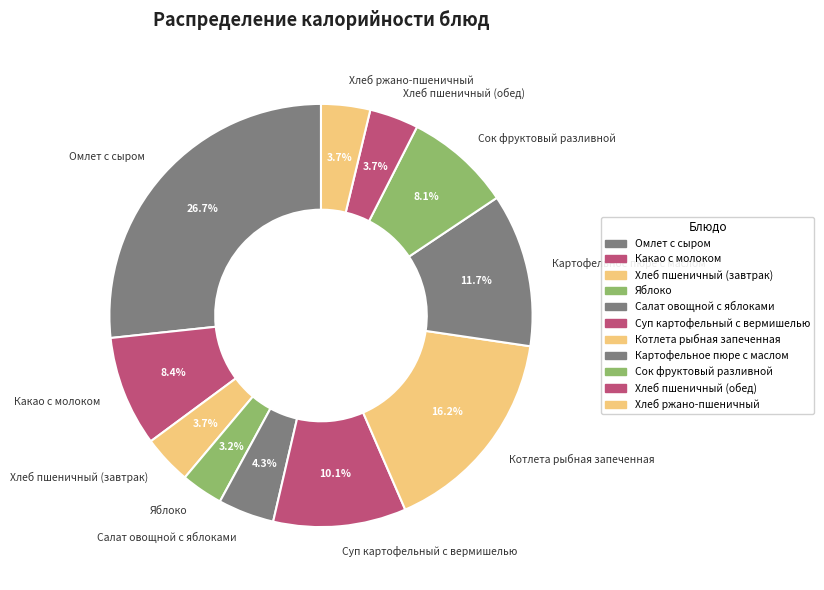

Does Какао с молоком account for over 50% of the chart?

No